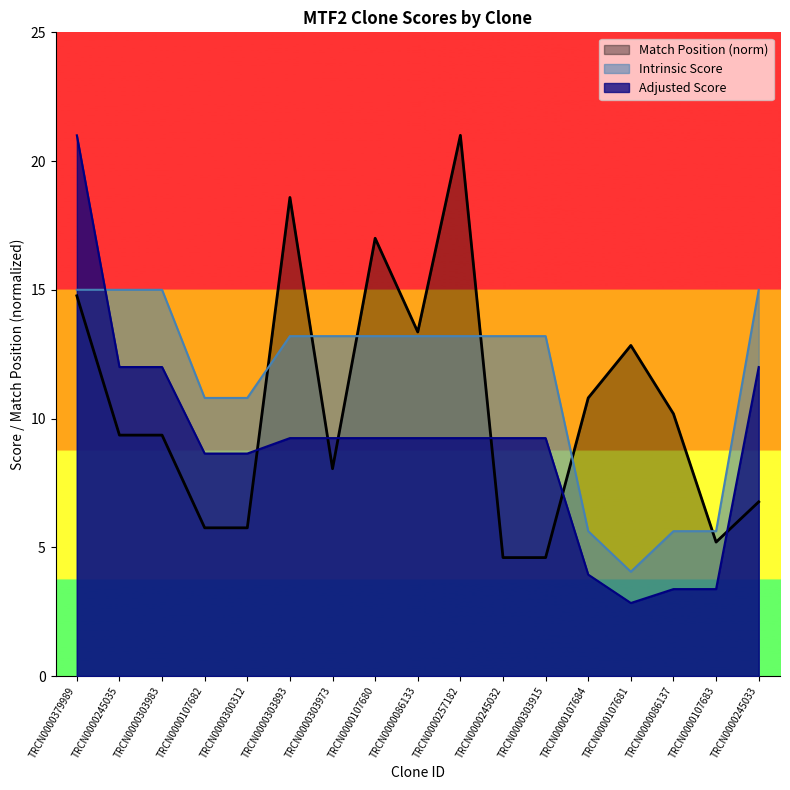

What is the difference between the second highest and minimum values in the Intrinsic Score series?

10.9